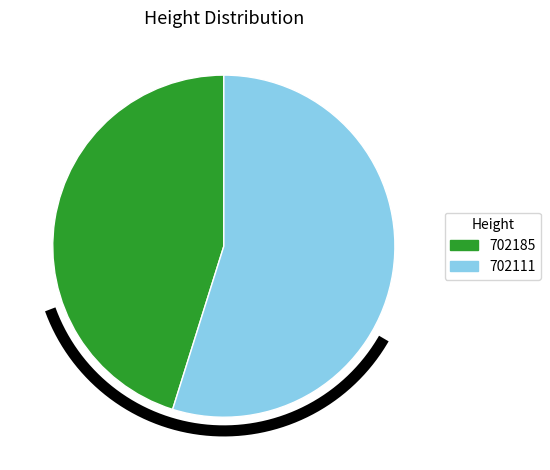

What percentage is the 702111 slice, to the nearest percent?

55%